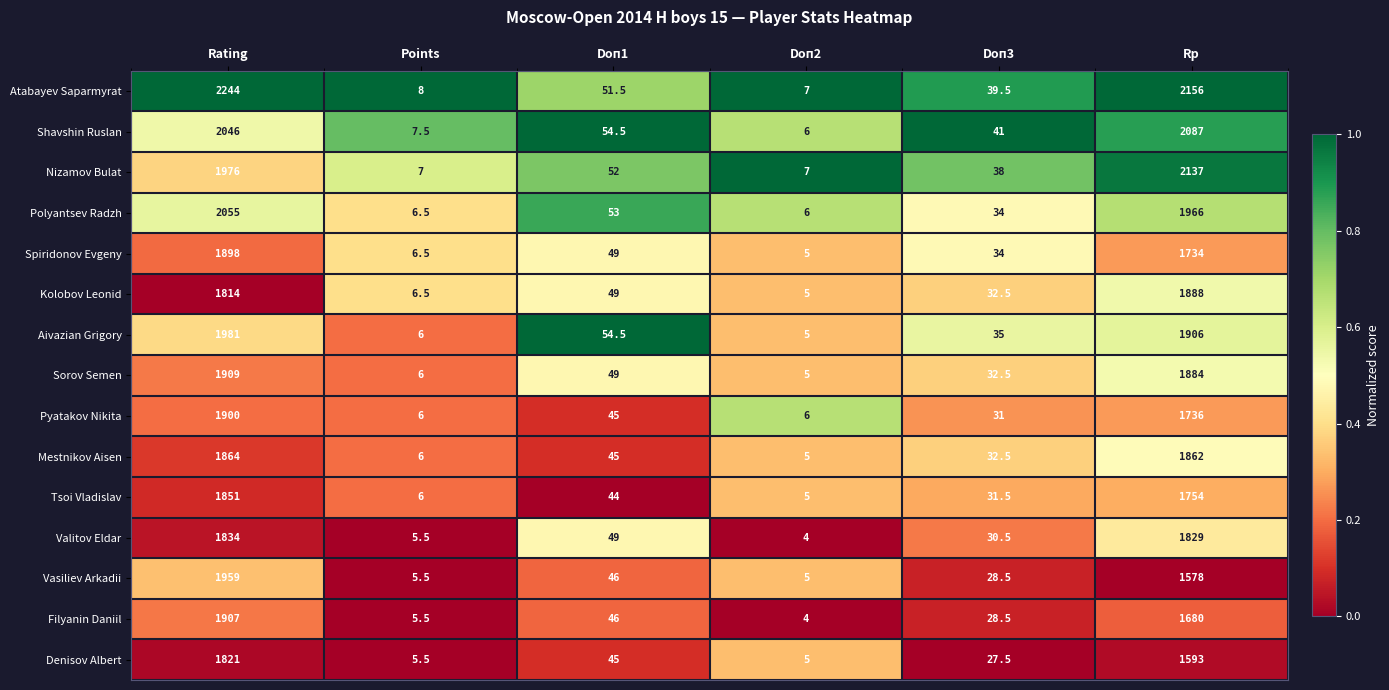

Which series has the largest total across all categories?

Atabayev Saparmyrat